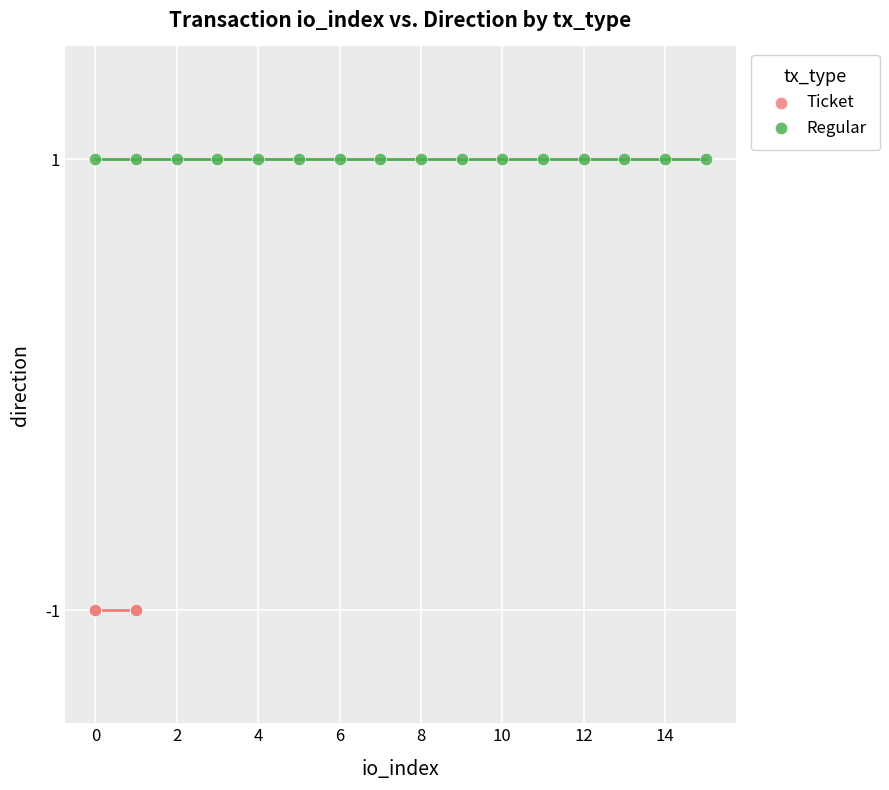

Which series contains the lowest Y value?

Ticket